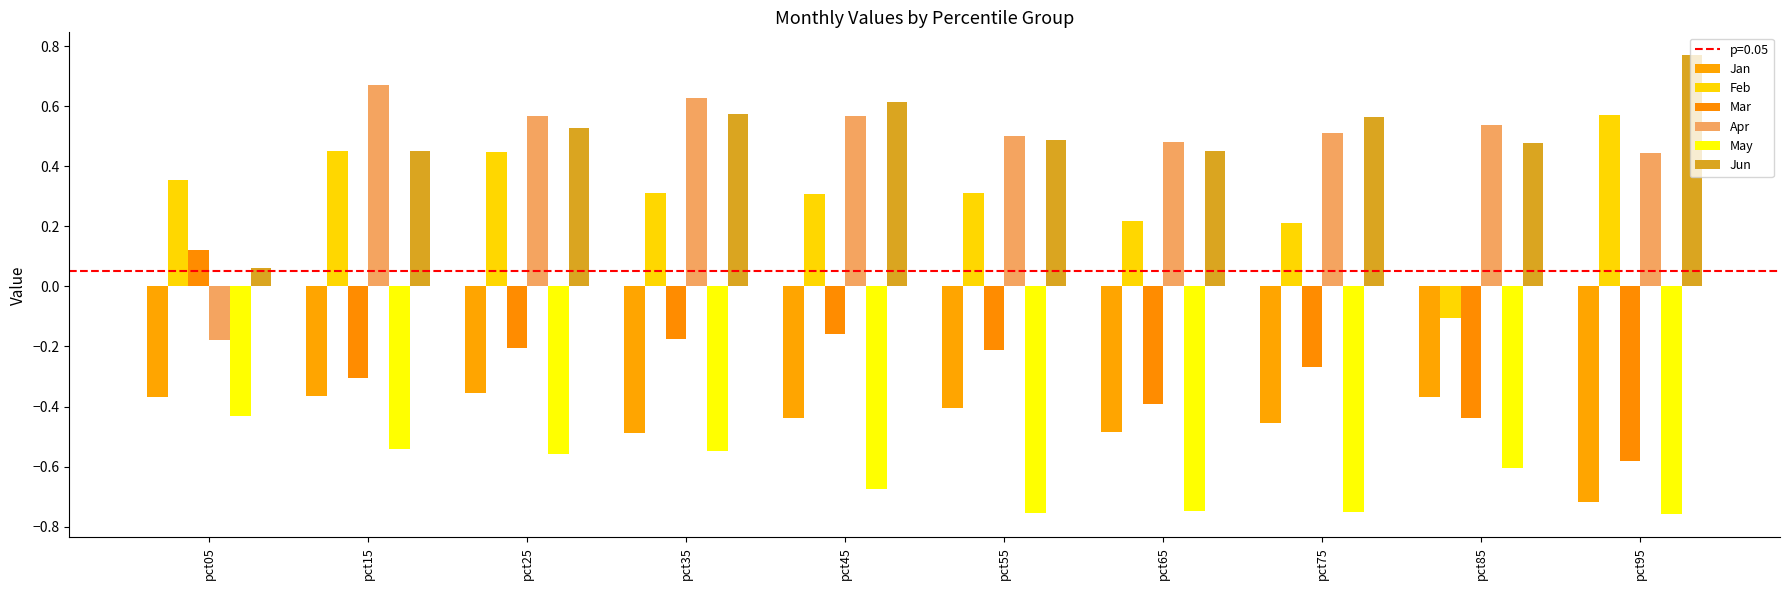

Count the number of data series in this chart.

6